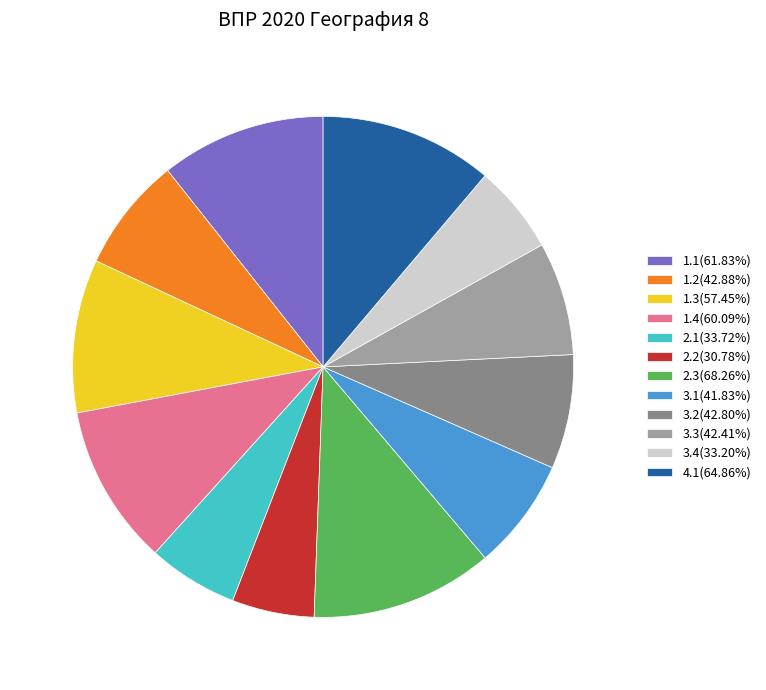

Is there a majority slice in this chart?

No